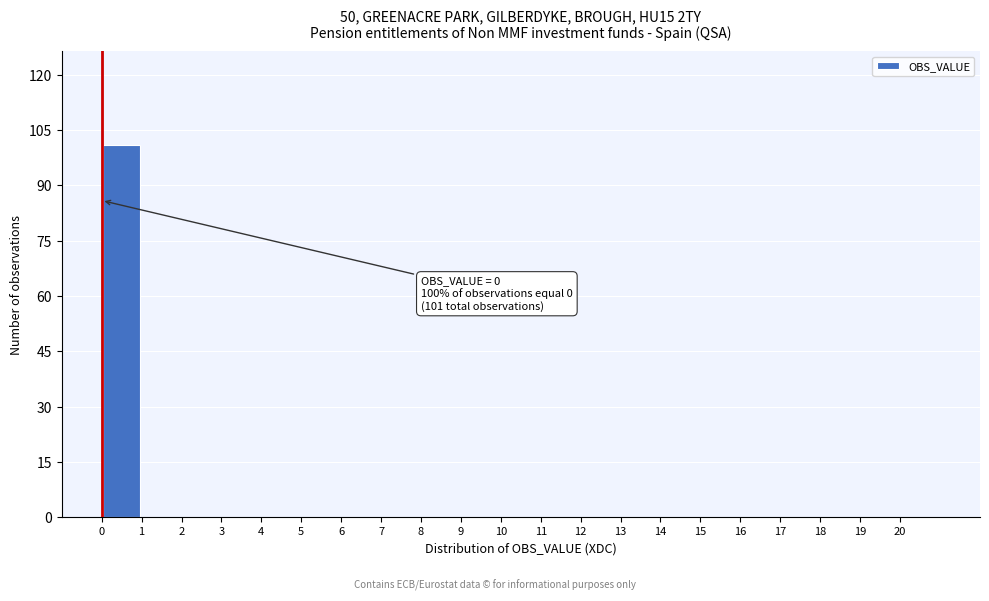

Which range on the x-axis has the tallest bar?

0 to 1